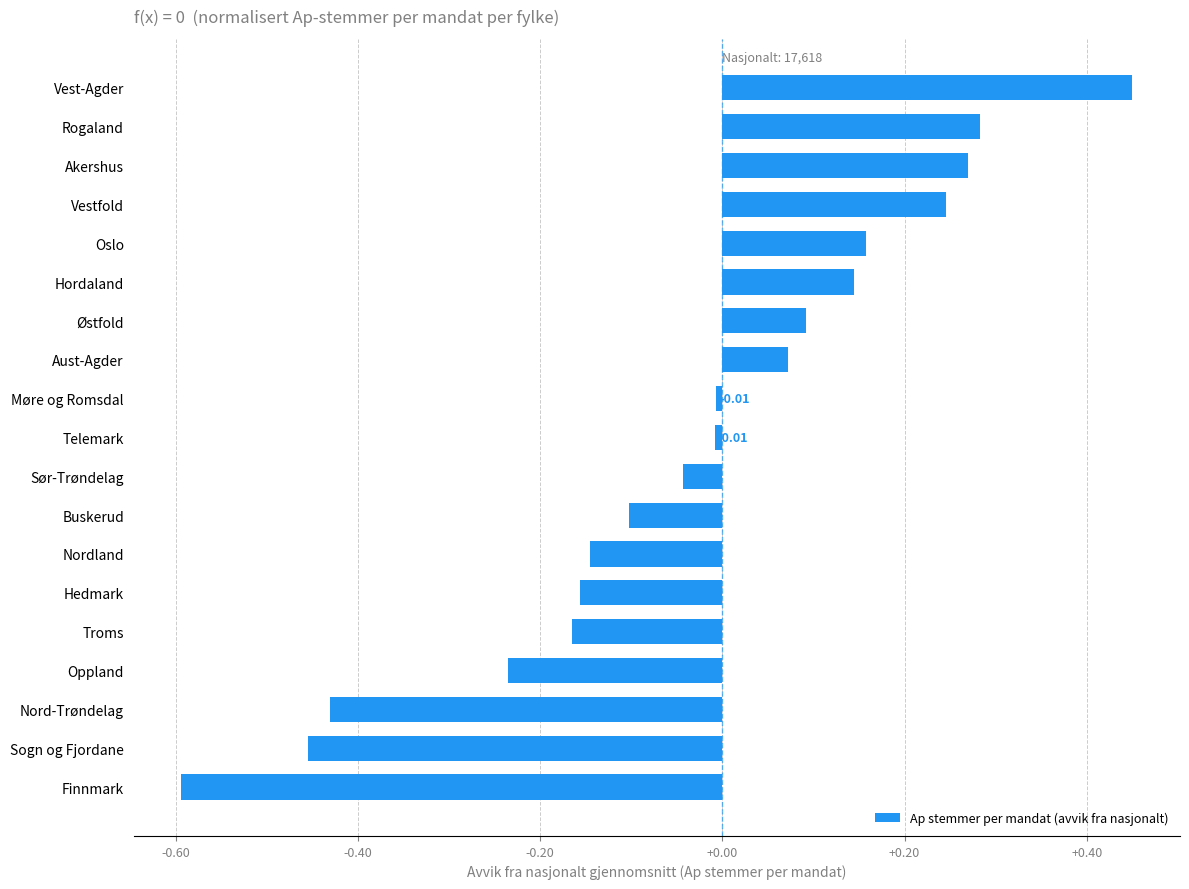

What is the sum of the values at Oslo and Sogn og Fjordane?

-0.3